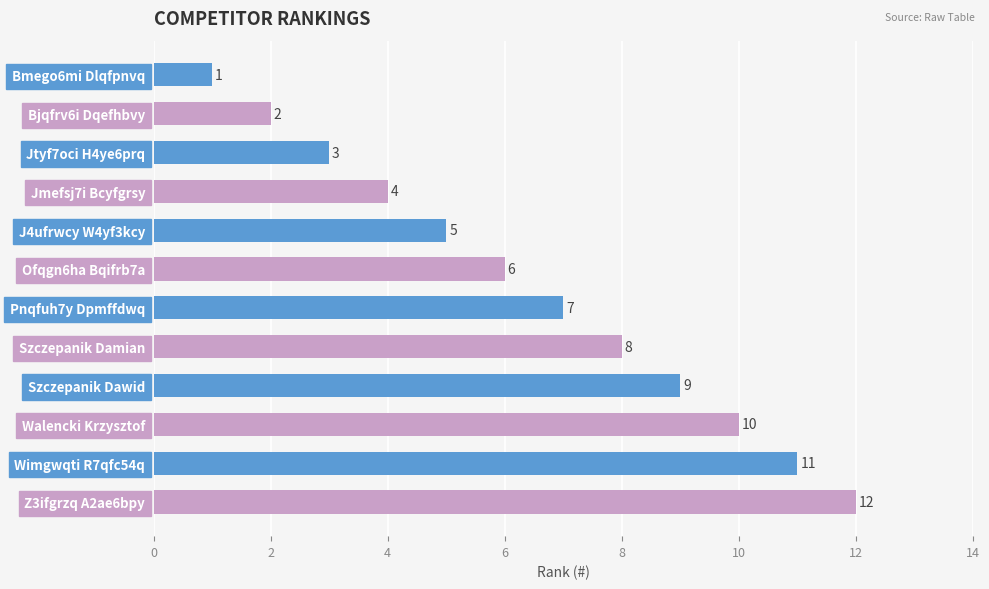

How many bars are there in total?

12